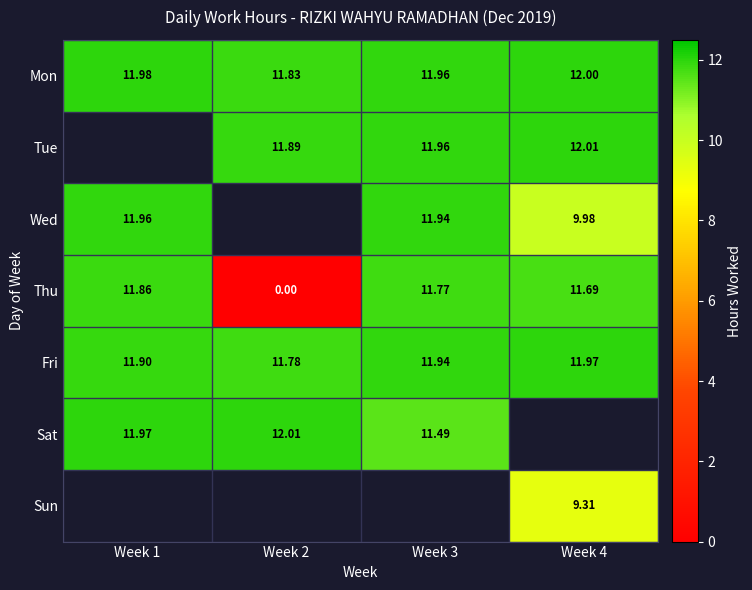

The value of Fri at Week 3 is 11.9. True or false?

True